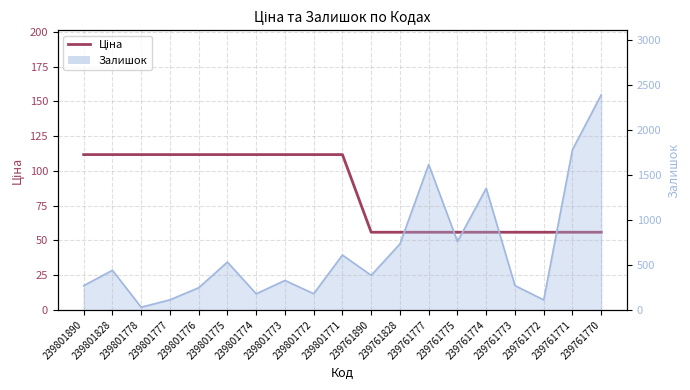

What is the minimum value shown in the chart?

55.9